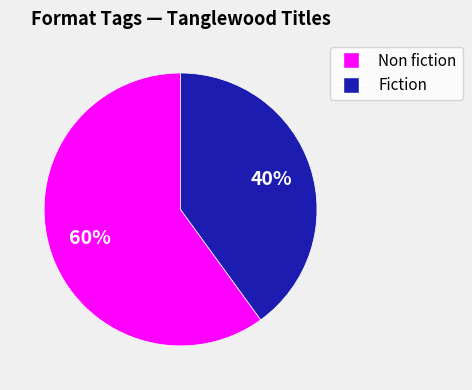

To the nearest percent, what is the average slice percentage?

50%